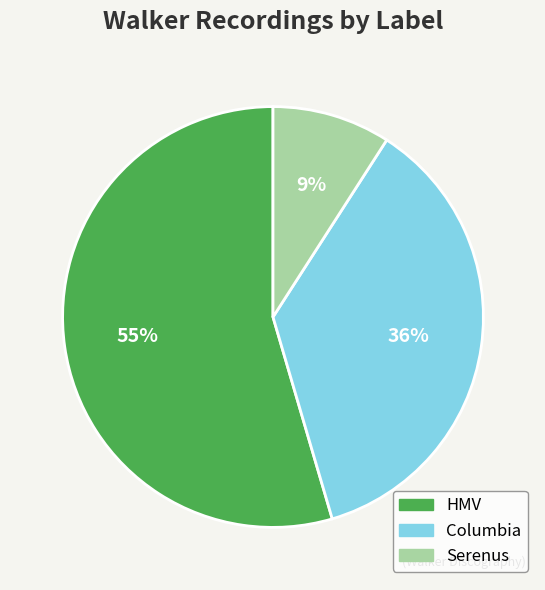

To the nearest percent, what percentage of the pie is HMV?

55%